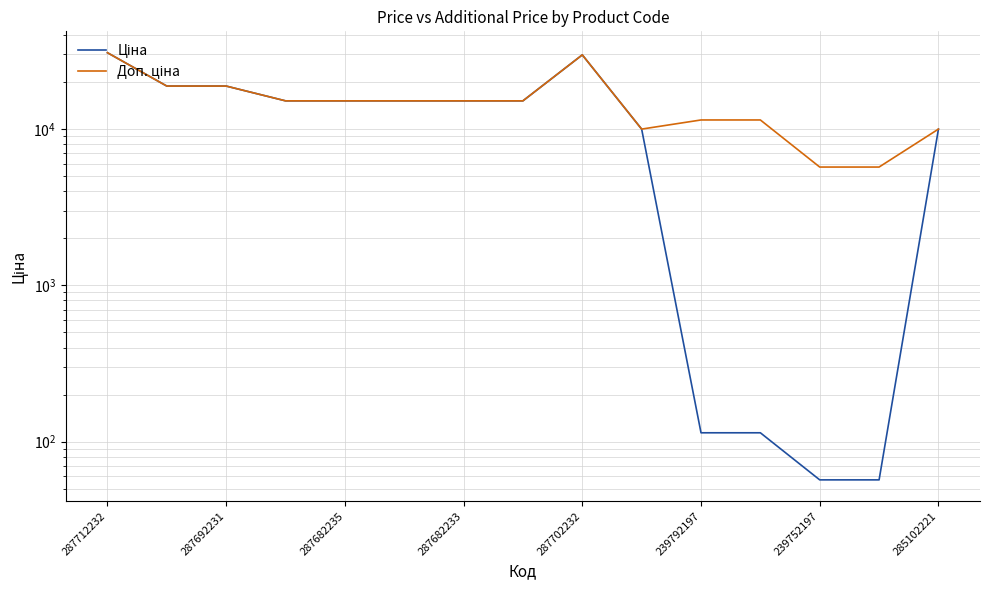

How many data points in Доп. ціна are less than 15120?

6